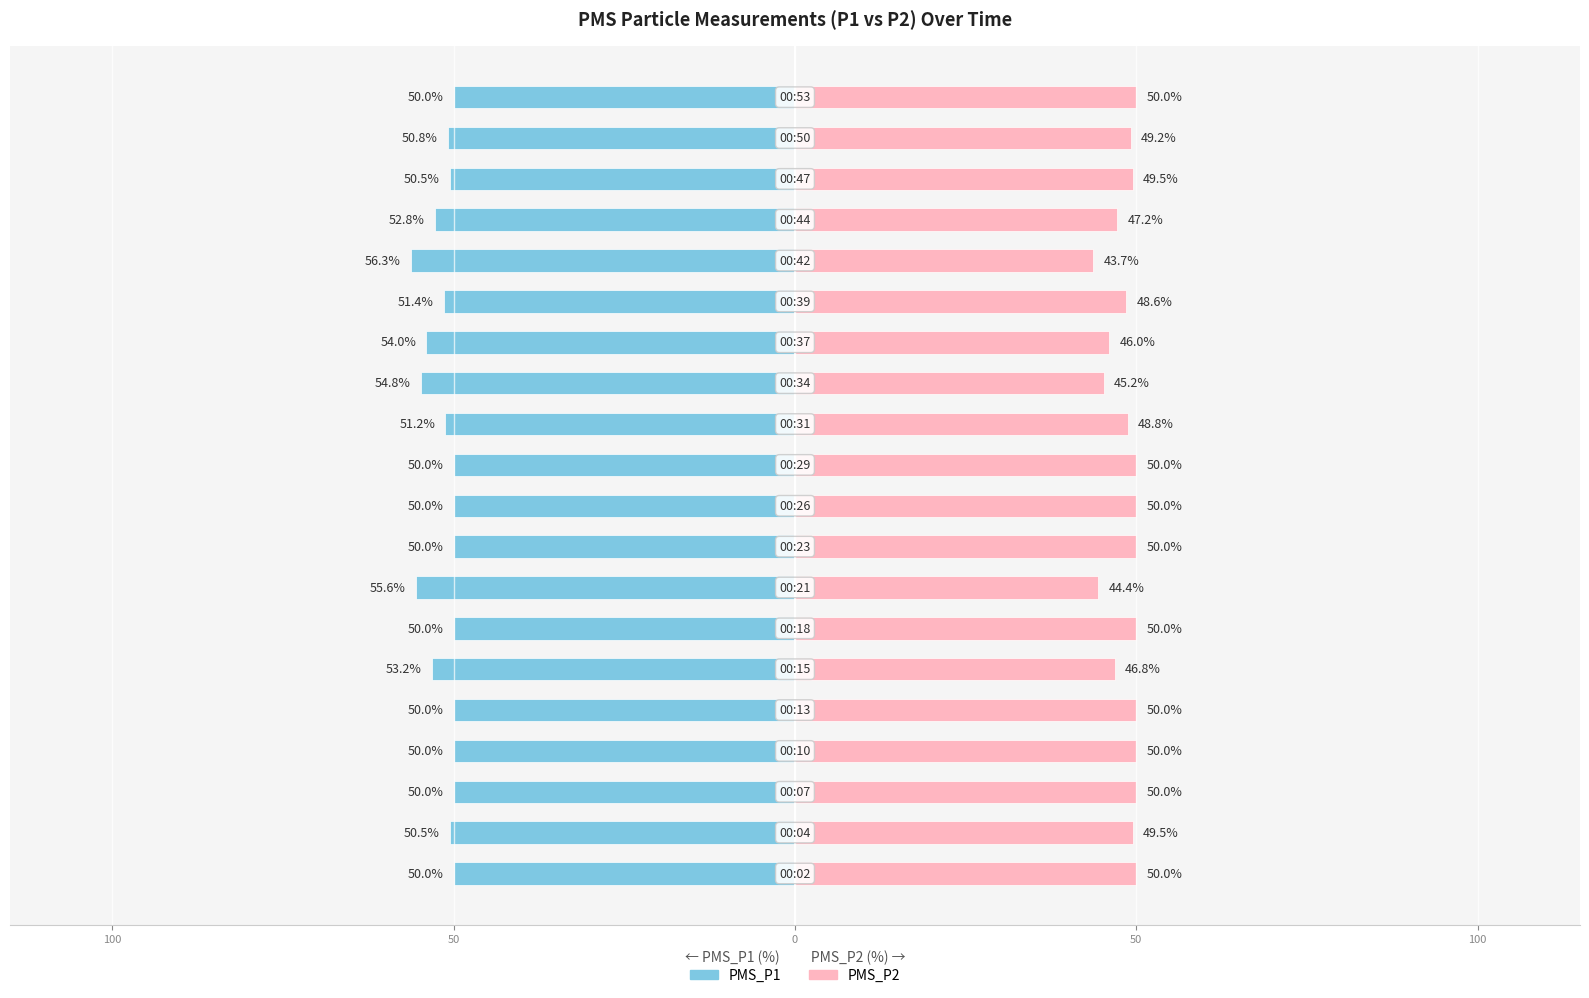

How many data points in PMS_P2 are less than 49?

8